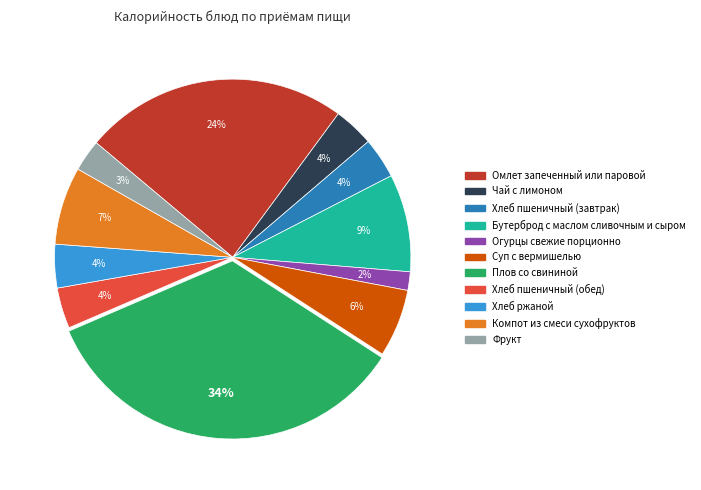

What is the largest slice in the pie chart?

Плов со свининой